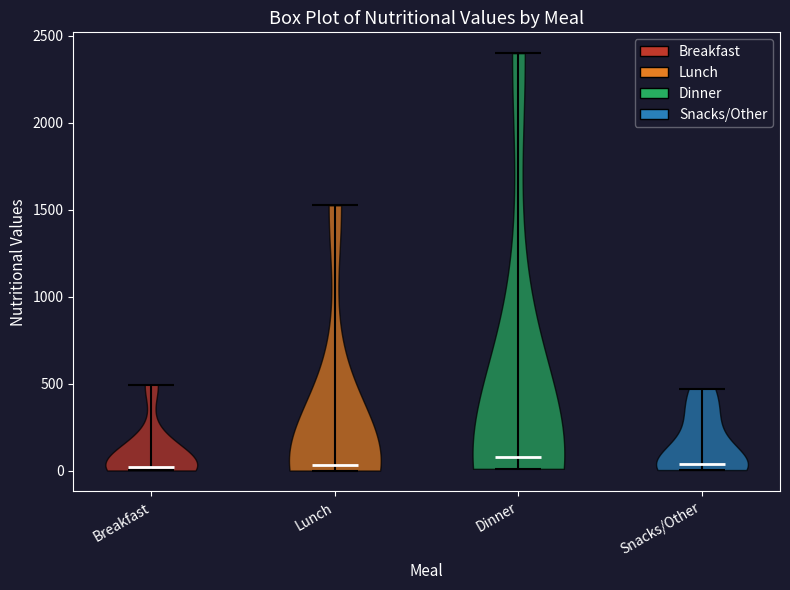

Reading left to right, read every violin against the y-axis: where its median line is, and the lowest and highest points it reaches. The values are not printed on the chart, so give them approximately, as read against the axis.

Breakfast: median line 0, lowest point 0, highest point 500
Lunch: median line 50, lowest point 0, highest point 1550
Dinner: median line 100, lowest point 0, highest point 2400
Snacks/Other: median line 50, lowest point 0, highest point 450